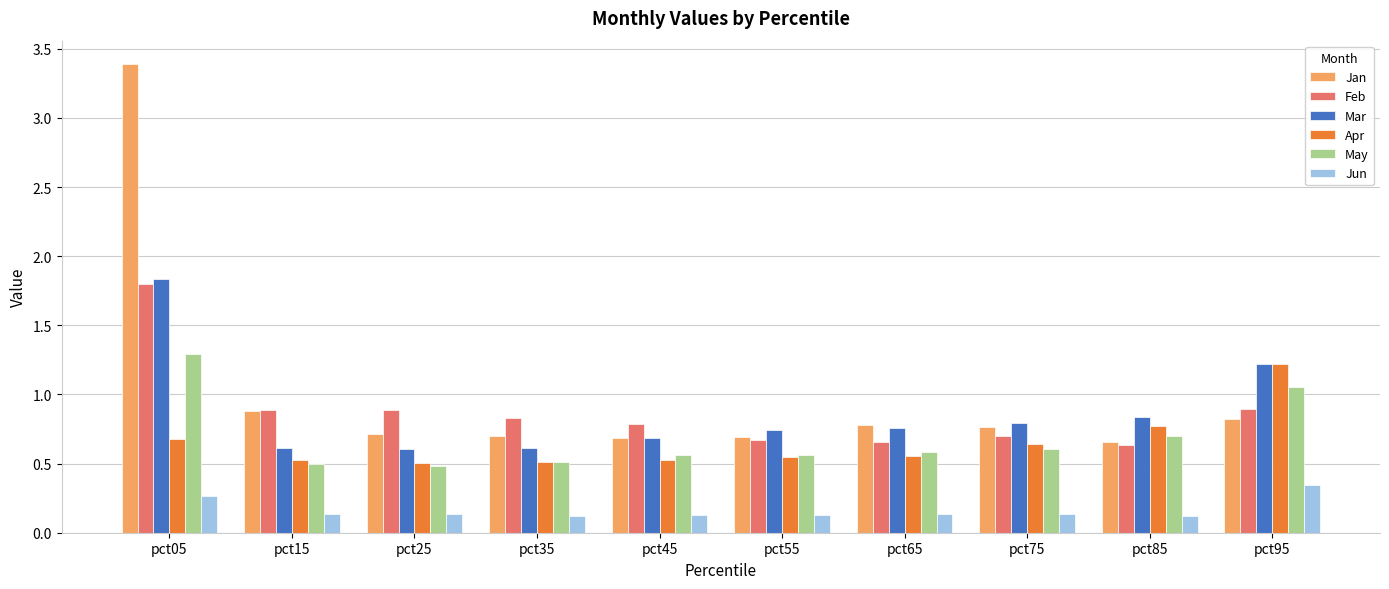

The Jan series shows 0.3 at pct35. True or false?

False